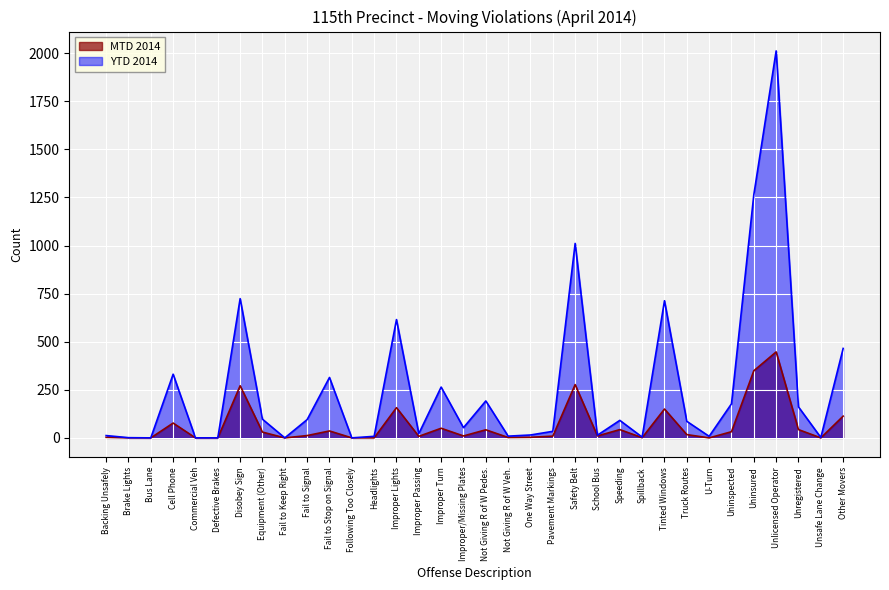

Does the chart display data point markers on the line(s)?

No